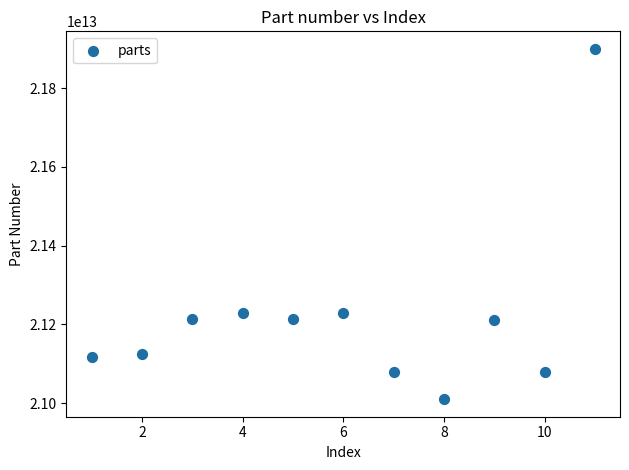

What is the average X value?

6